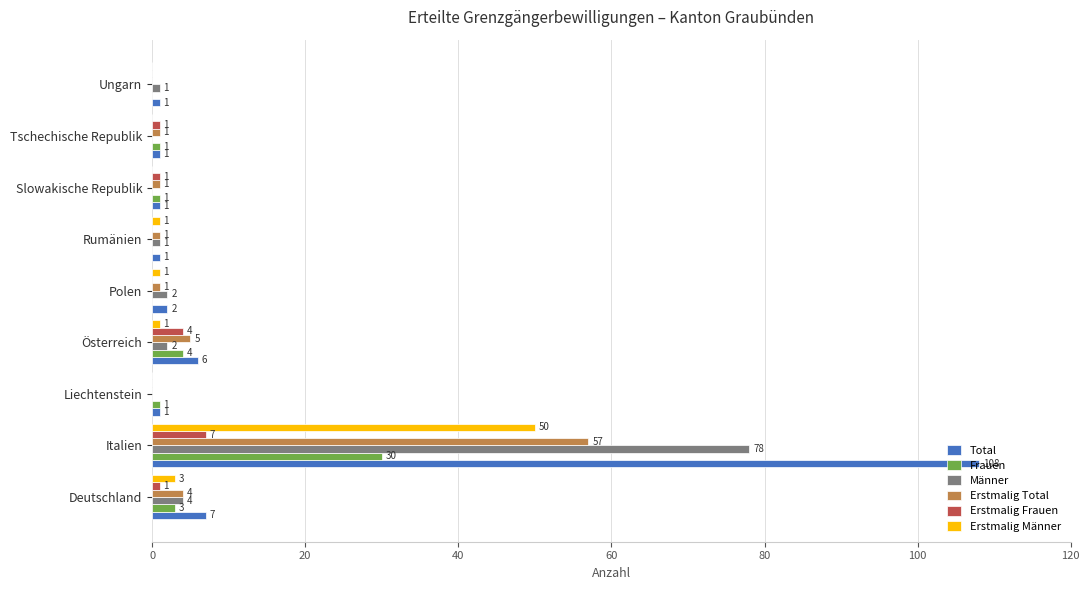

Between Deutschland and Ungarn, which series saw the biggest shift?

Total